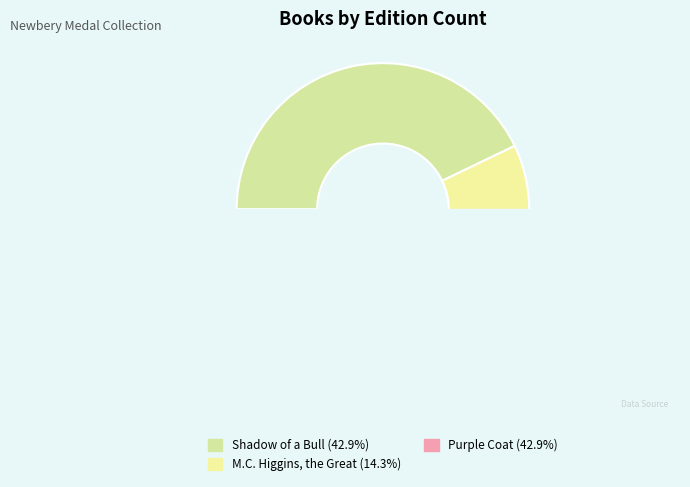

Which slice is the largest?

Shadow of a Bull